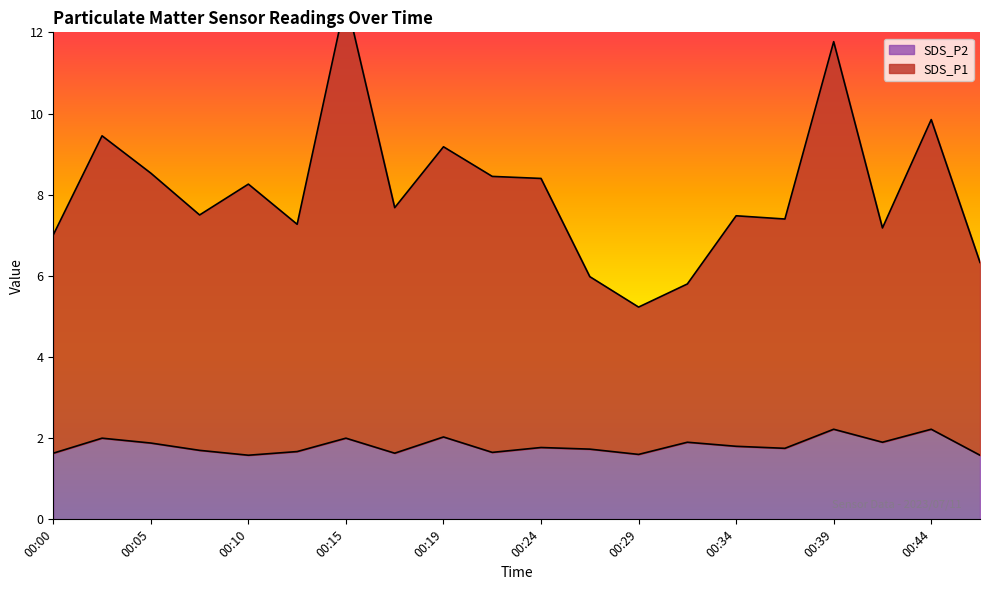

At how many categories does at least one series exceed 5?

20